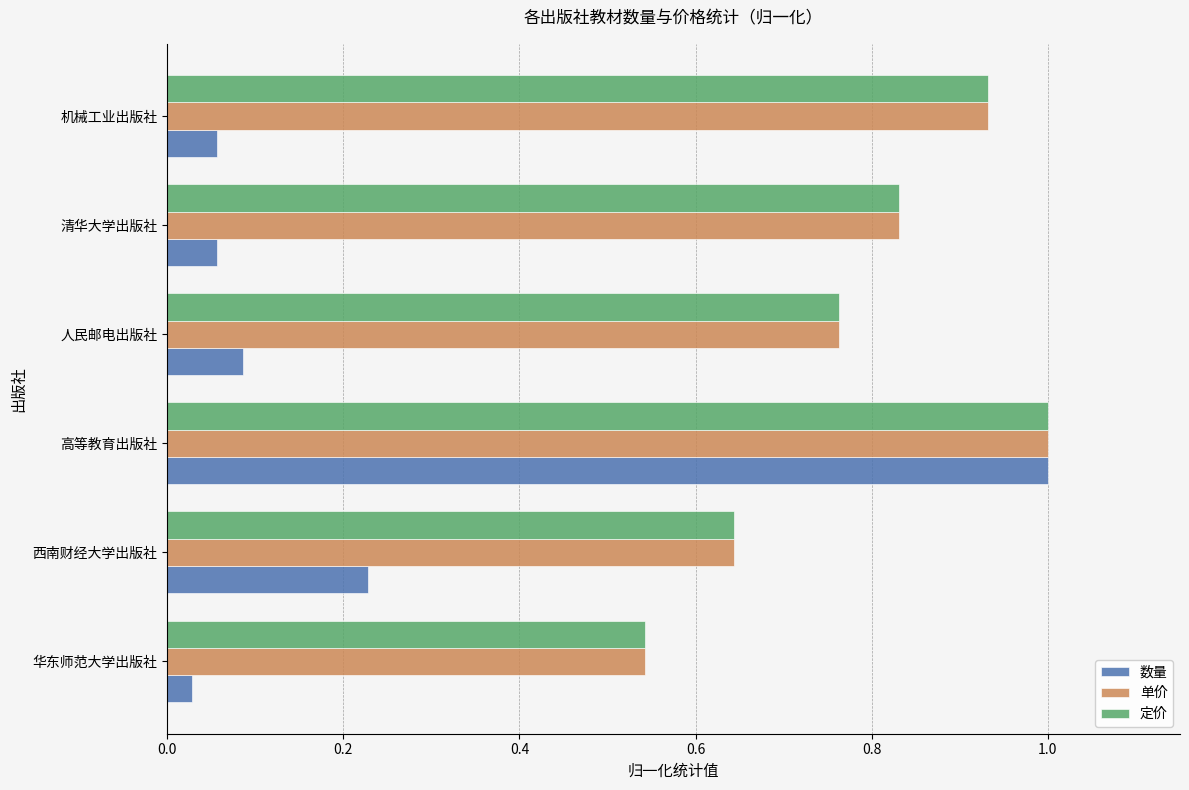

At which category is the sum across all series the highest?

高等教育出版社